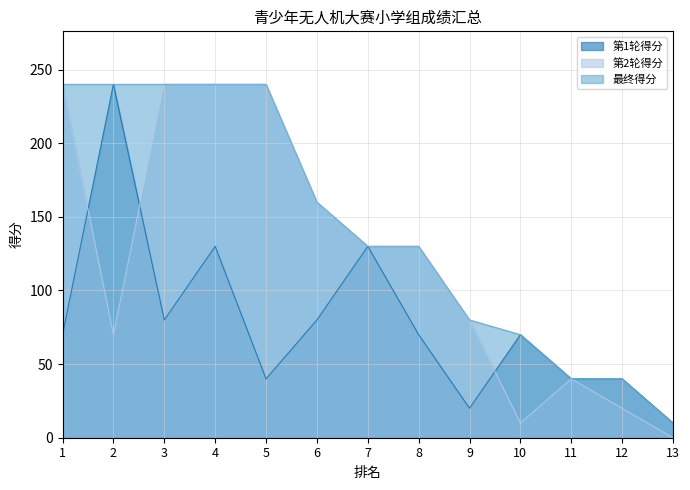

In 第1轮得分, how many points are lower than both neighbors (excluding endpoints)?

3